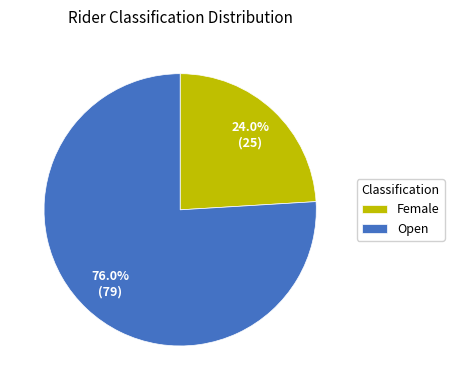

To the nearest percent, what is the combined percentage of Open and Female?

100%